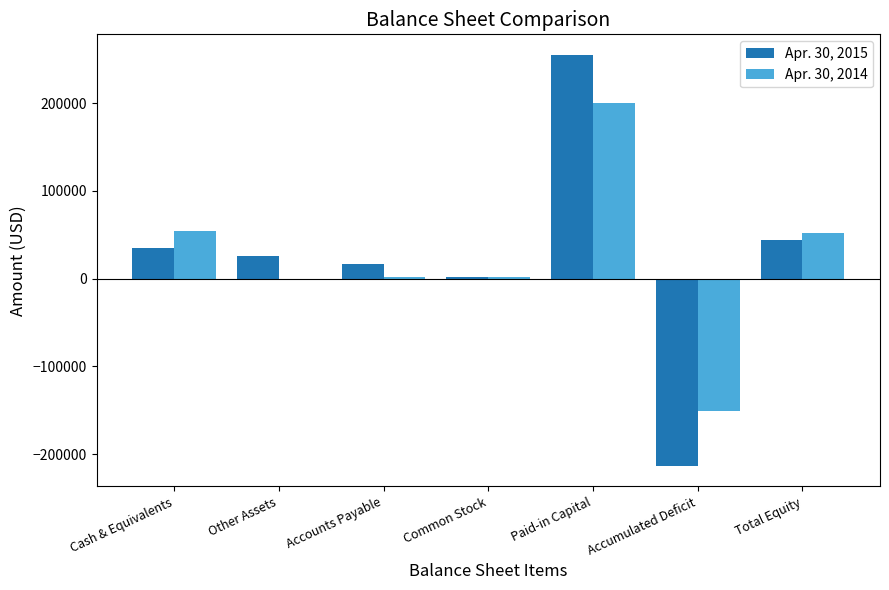

The value of Apr. 30, 2014 at Accounts Payable is 2192. True or false?

True